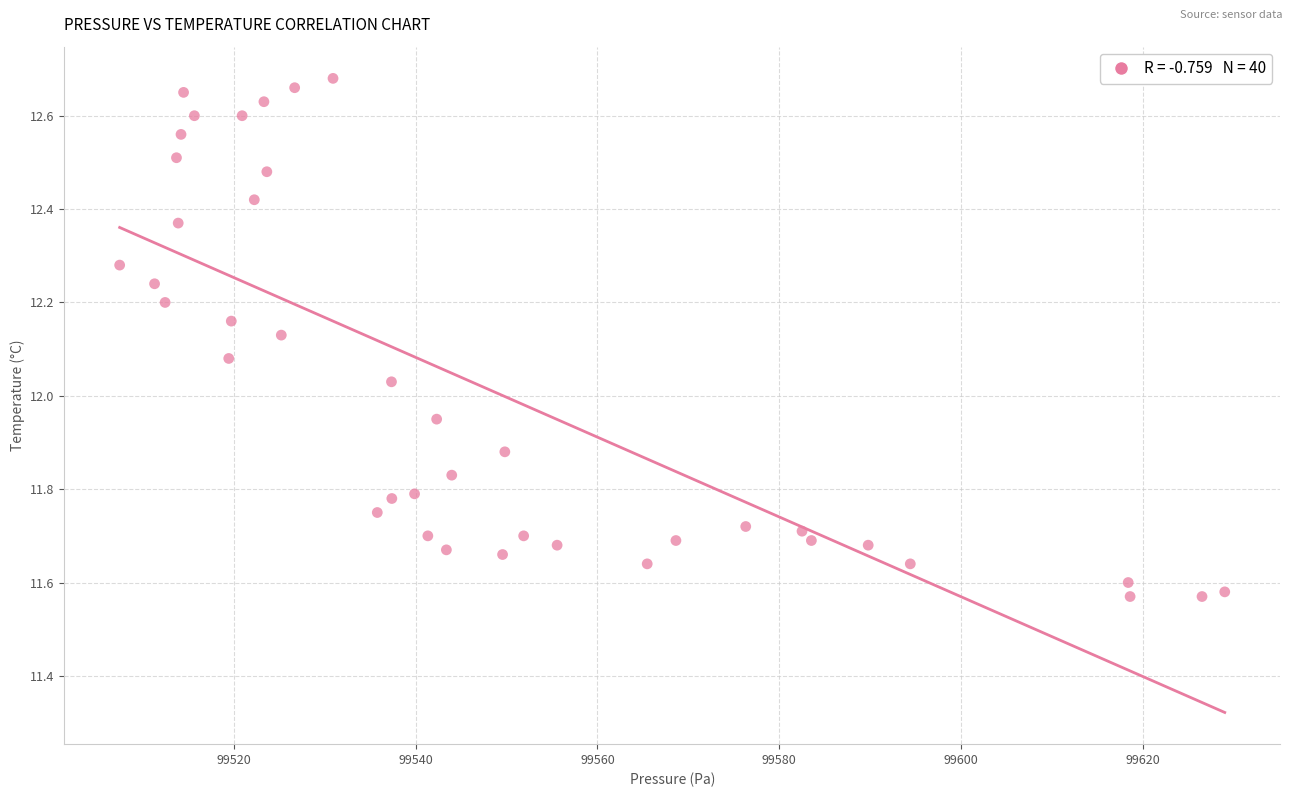

What is the range of Y values (max minus min)?

1.1